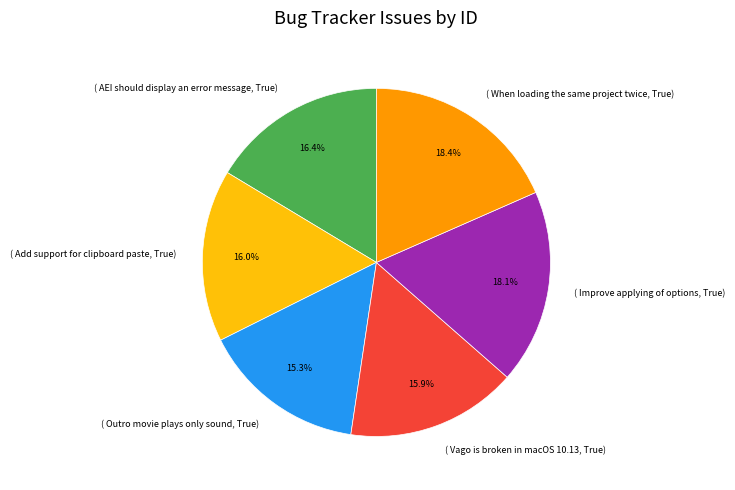

Which slice is the smallest?

( Outro movie plays only sound, True)